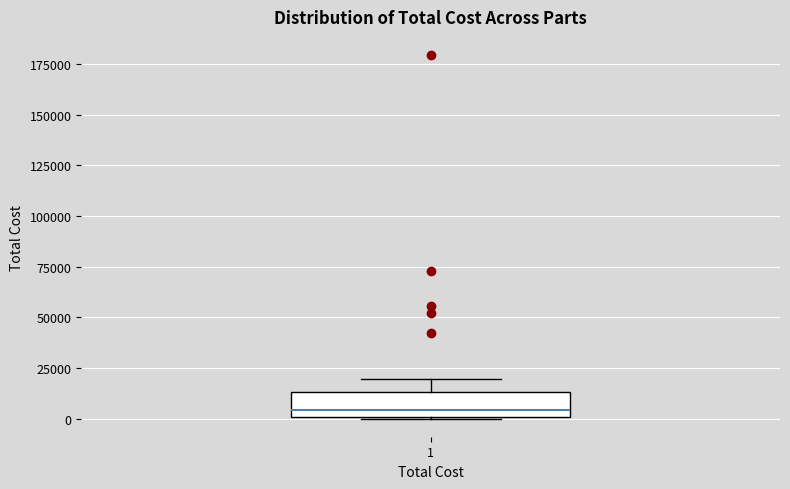

Transcribe this box plot: give where the median line is, the range the box spans, and where the two whiskers end, as read against the y-axis. The values are not printed on the chart, so give them approximately, as read against the axis.

median 5000, box 0 to 15000, whiskers 0 to 20000